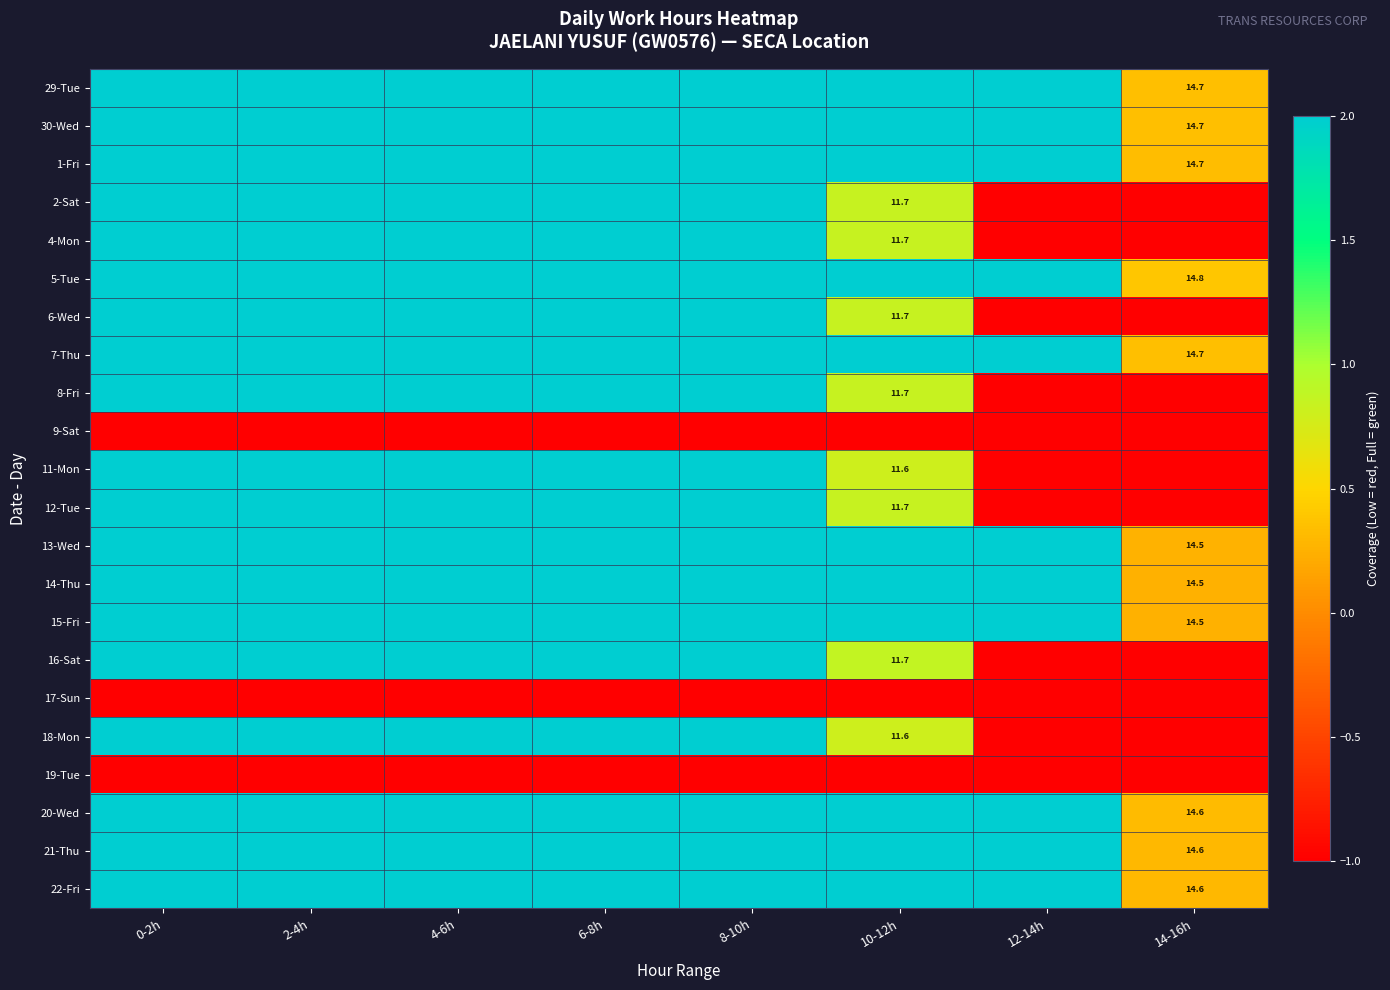

At which category is the sum across all series the highest?

0-2h